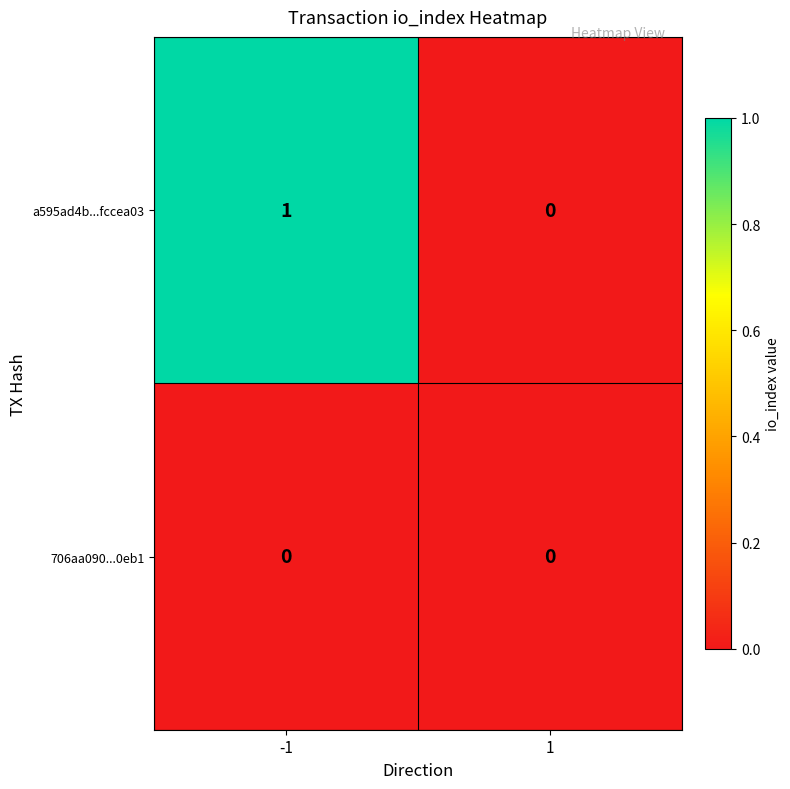

Which series has the largest range (max minus min)?

a595ad4b...fccea03